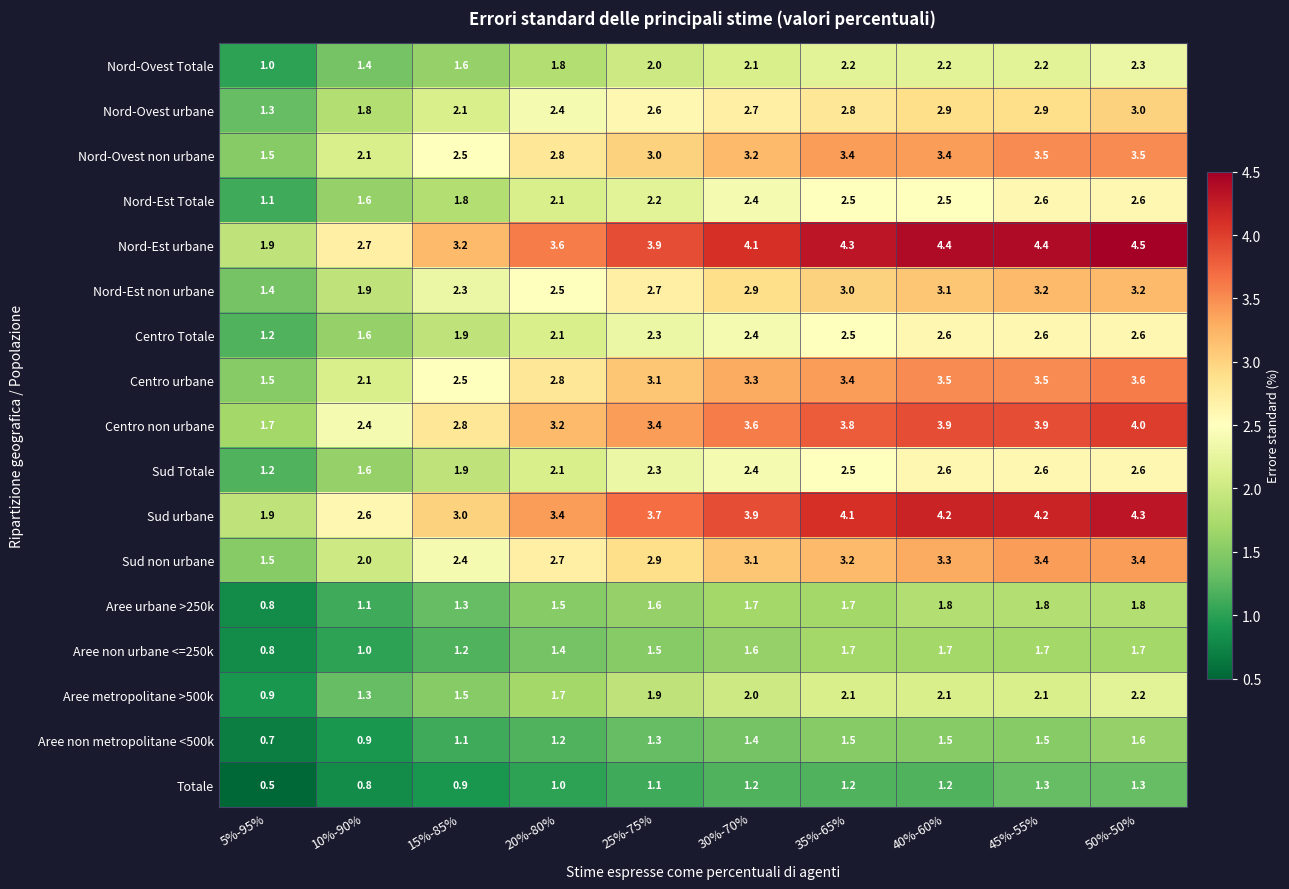

What is the difference between the maximum and minimum values in the Sud urbane series?

2.4